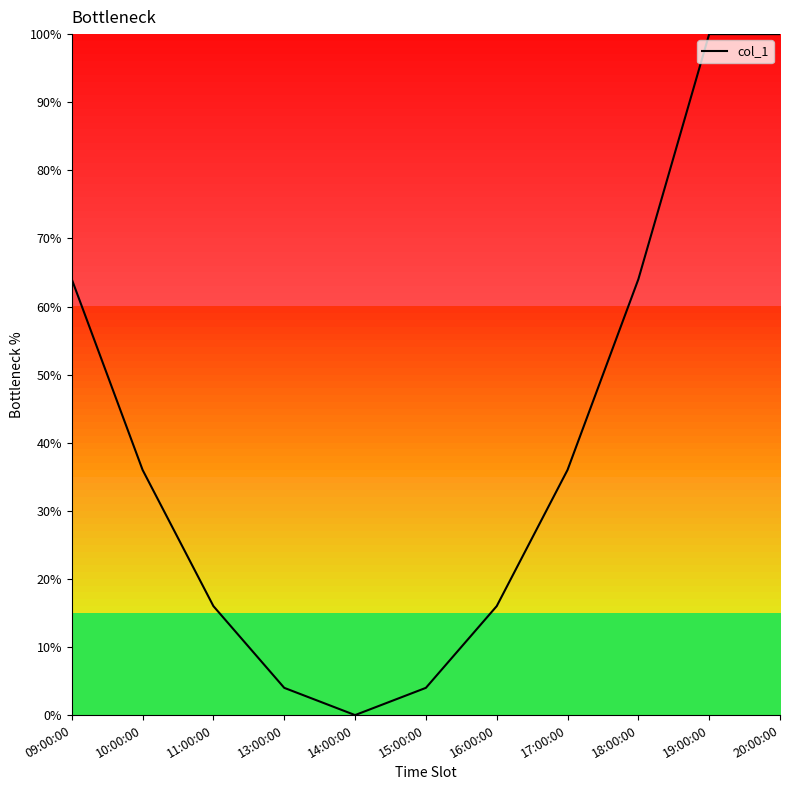

Reading left to right, list all the values displayed in this chart.

64	36	16	4	0	4	16	36	64	100	100